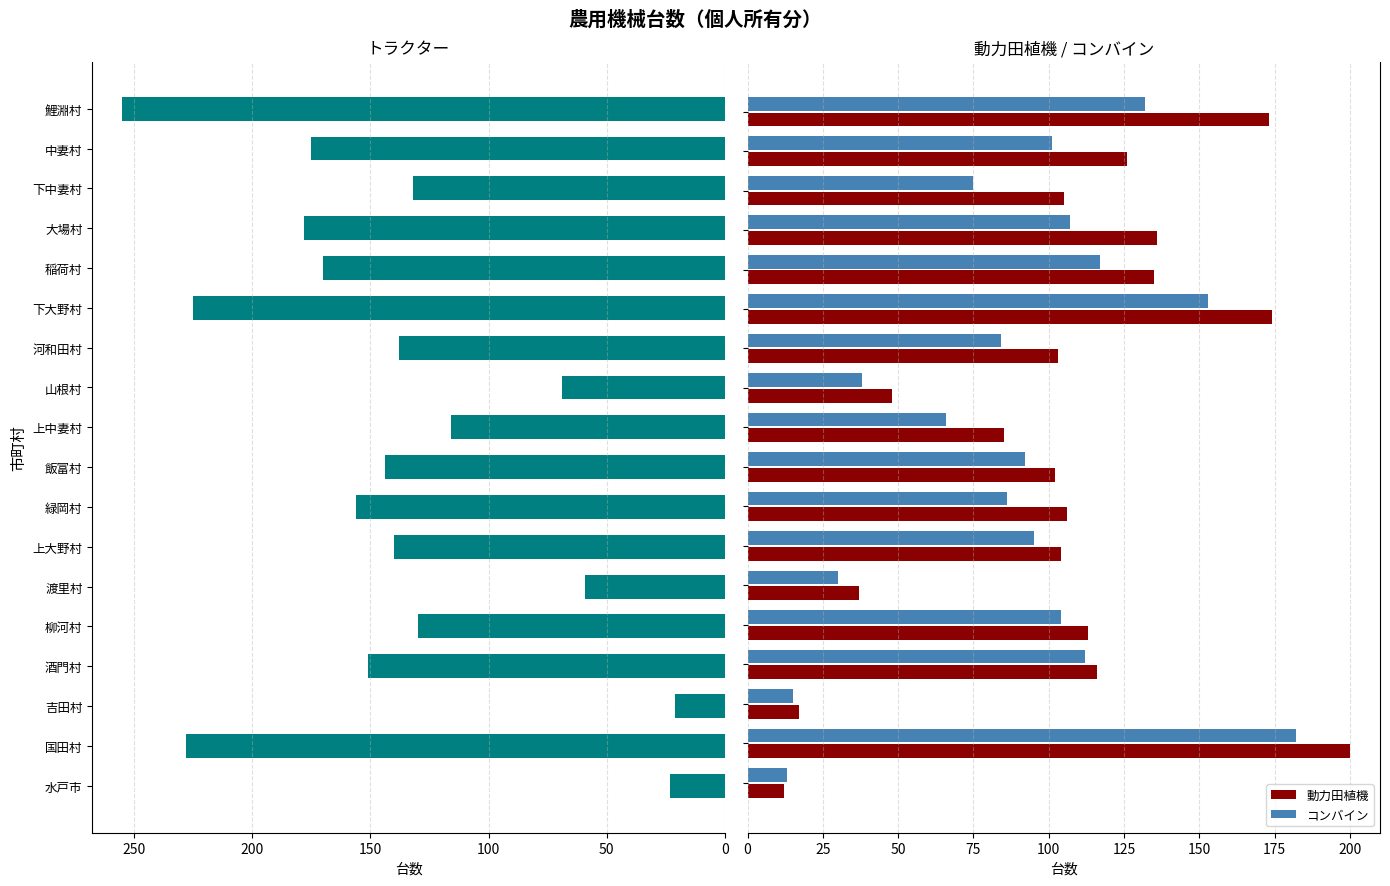

Does the chart contain any negative values?

No